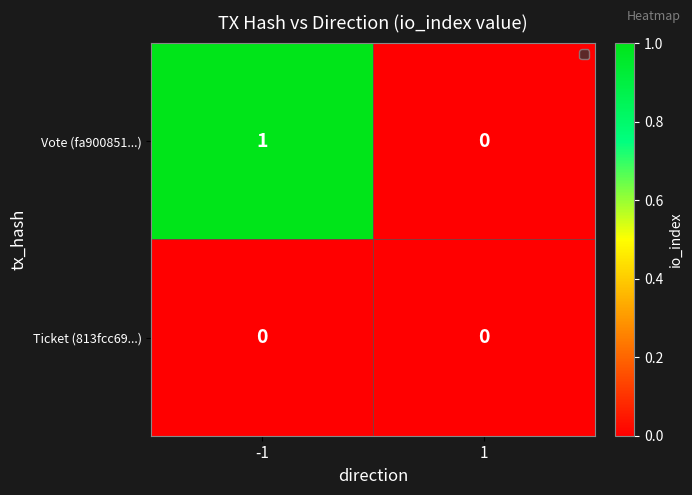

List the series in order of their overall mean, highest first.

Vote (fa900851...), Ticket (813fcc69...)